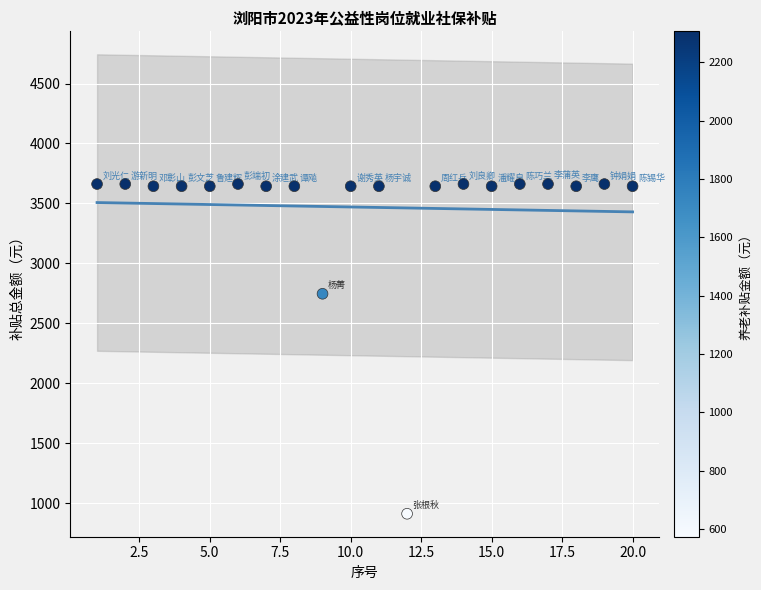

What Y value in the scatter plot is closest to 2286?

2746.3